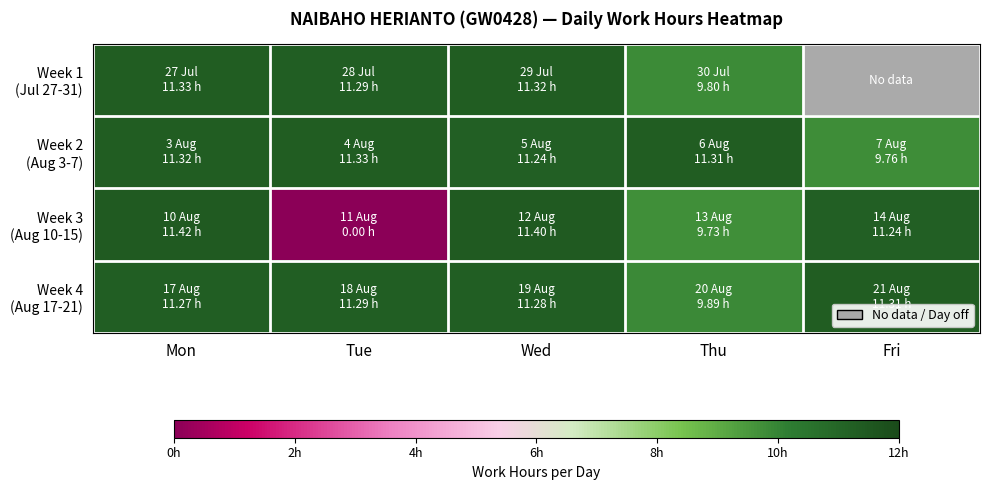

What is the approximate value of Week 4 (Aug 17-21) at Tue?

11.3